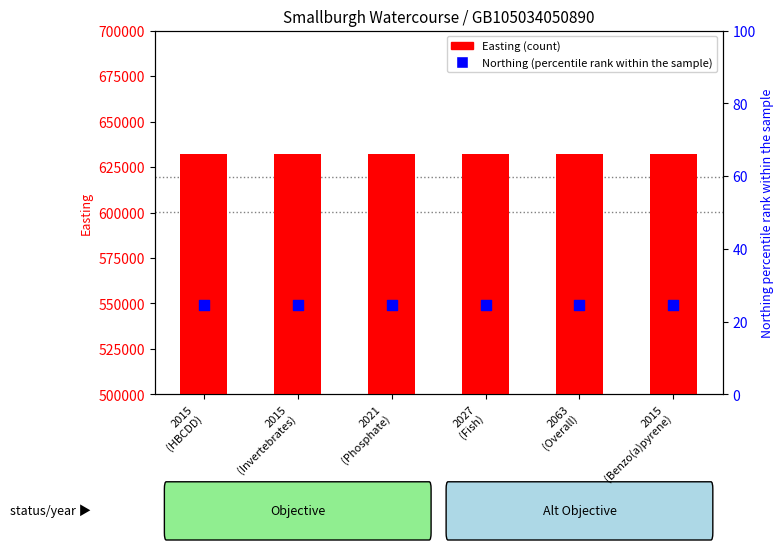

At which category is the sum across all series the highest?

2015
(HBCDD)